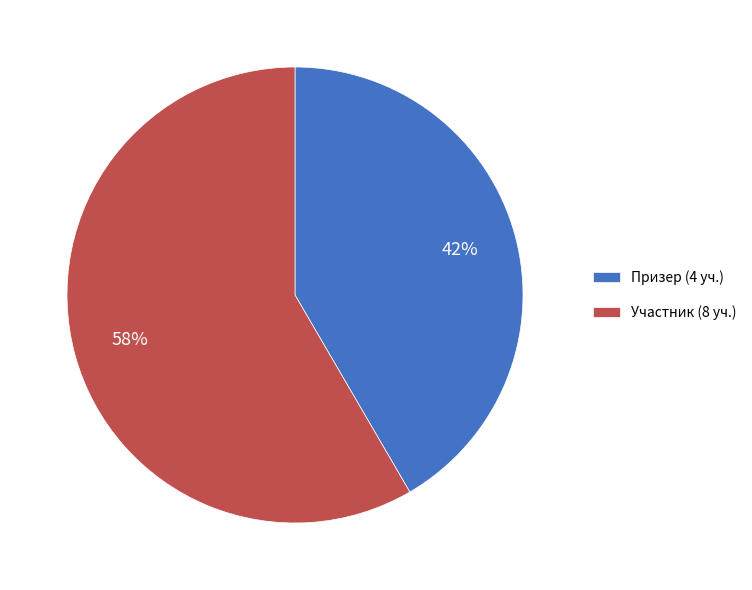

Does Призер (4 уч.) represent more than half of the total?

No